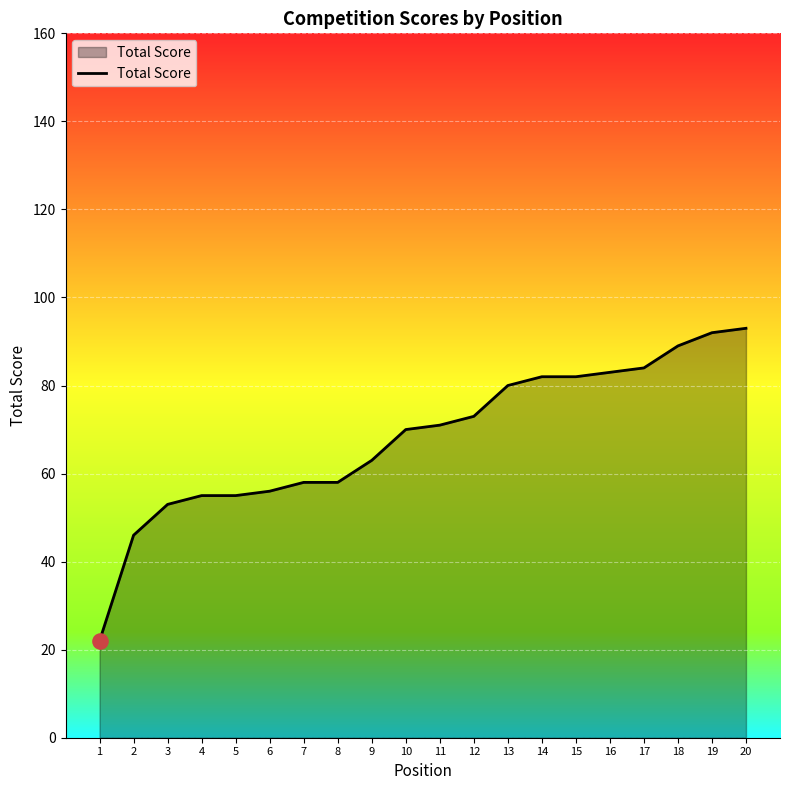

What is the change in value from 1 to 8?

+36